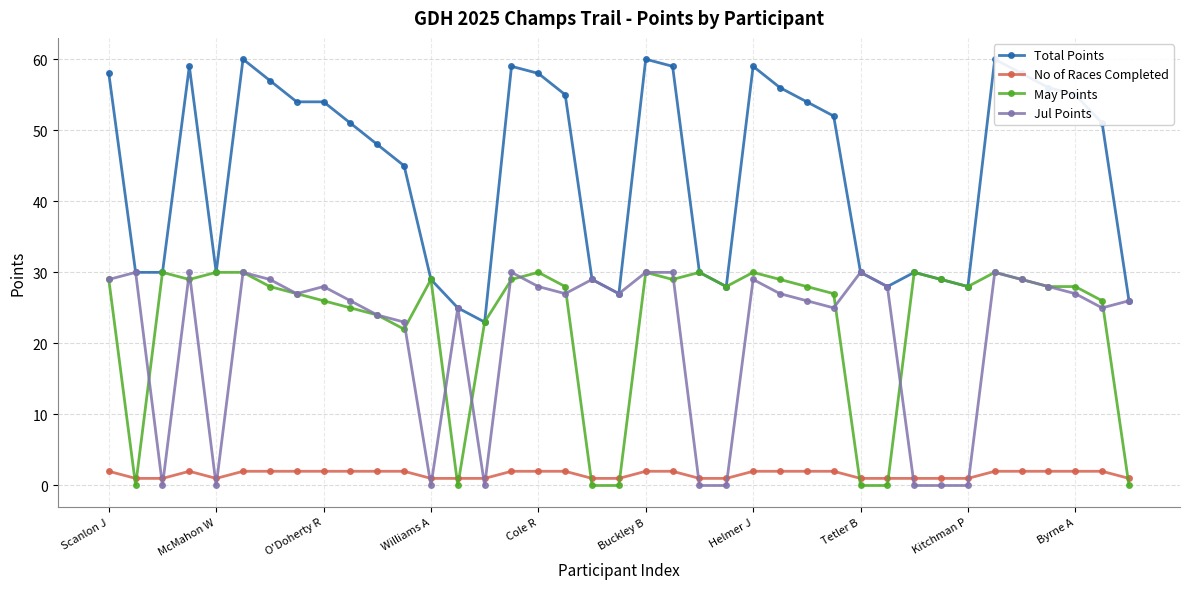

True or false: Total Points and No of Races Completed cross at least once.

False